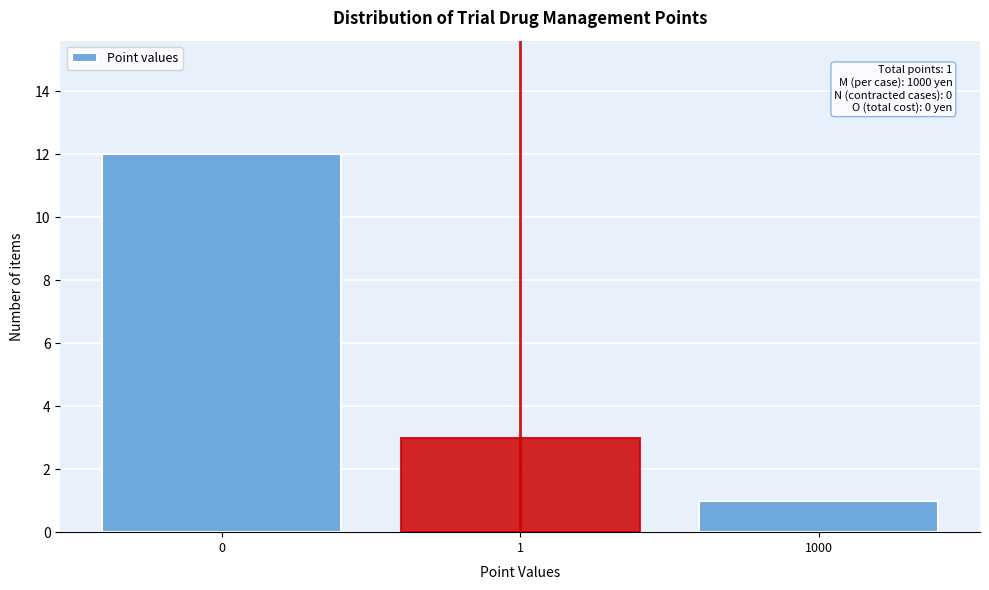

Reading left to right, transcribe all the data shown in this chart.

12	3	1